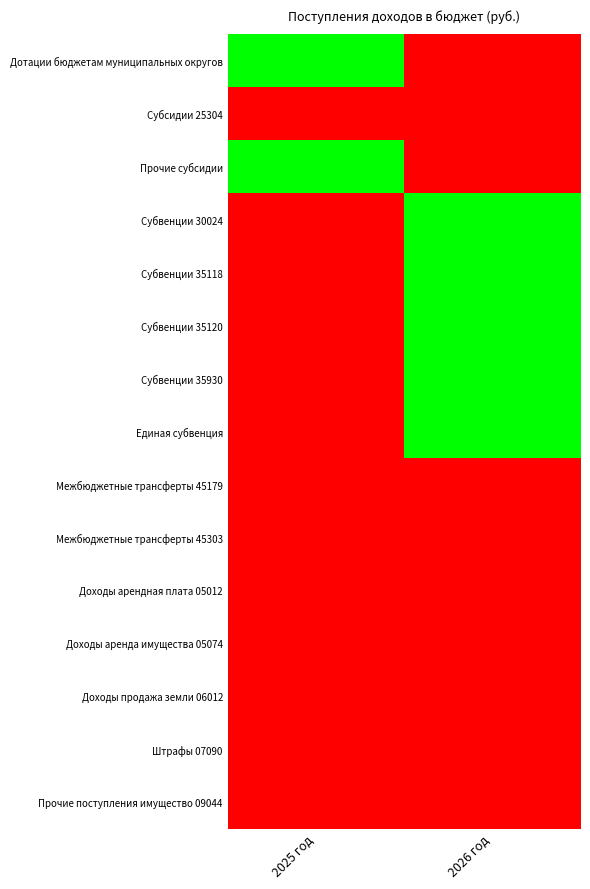

At 2026 год, list the series in order from smallest to largest.

Дотации бюджетам муниципальных округов, Субсидии 25304, Прочие субсидии, Межбюджетные трансферты 45179, Межбюджетные трансферты 45303, Доходы арендная плата 05012, Доходы аренда имущества 05074, Доходы продажа земли 06012, Штрафы 07090, Прочие поступления имущество 09044, Субвенции 30024, Субвенции 35118, Субвенции 35120, Субвенции 35930, Единая субвенция